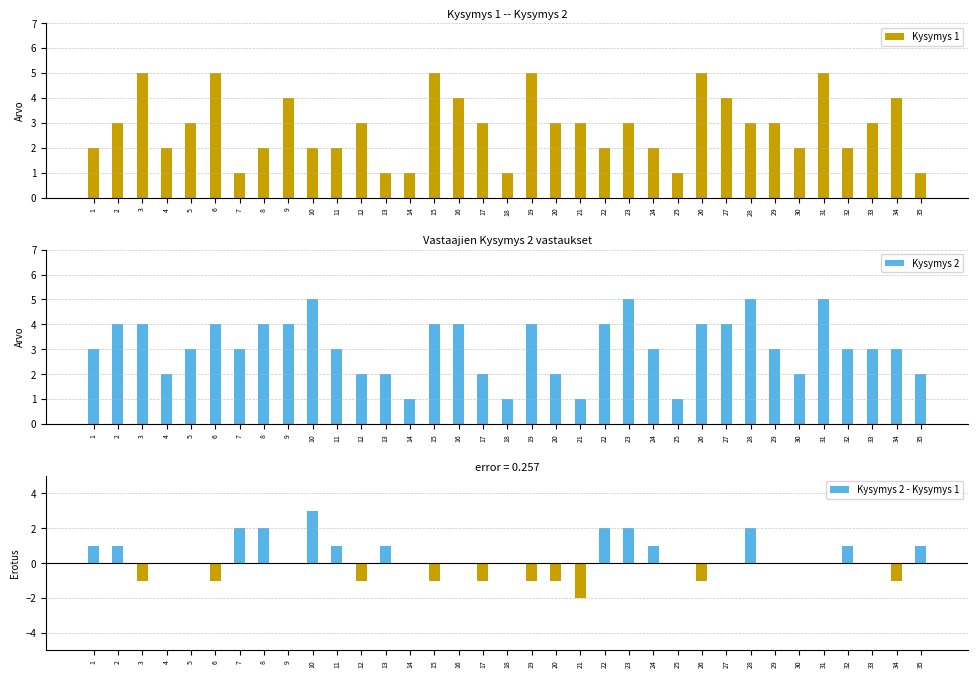

At which label does Kysymys 2 - Kysymys 1 reach its peak?

10